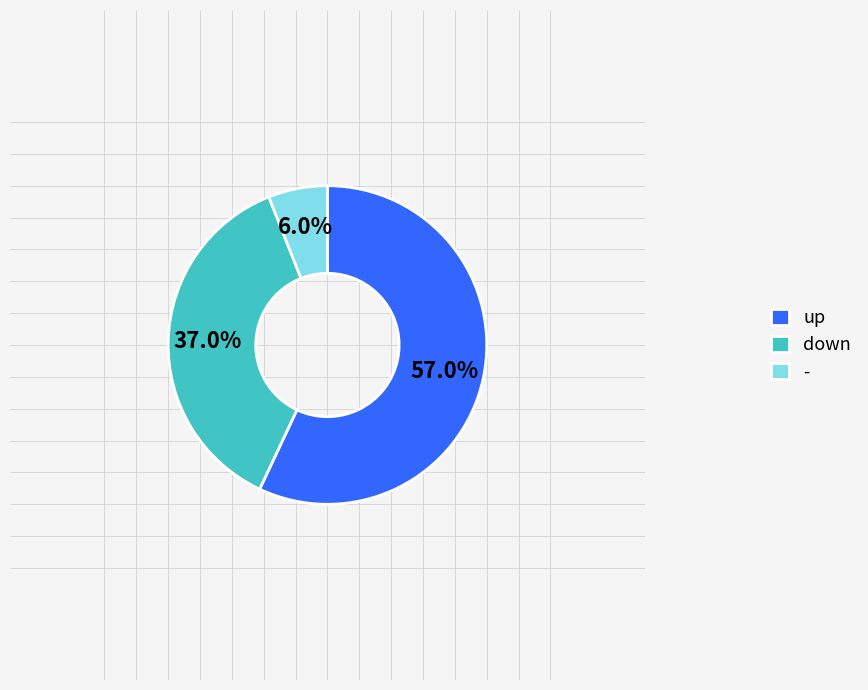

What percentage do down and - together represent?

43.0%